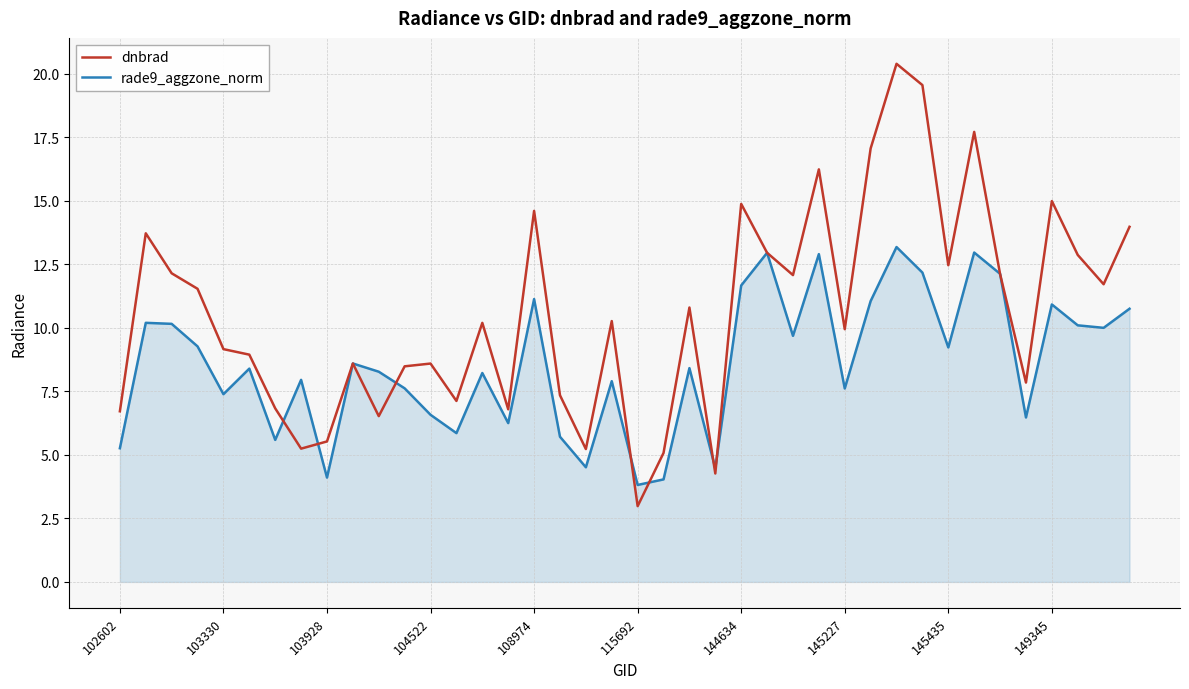

What is the maximum value for rade9_aggzone_norm?

13.2